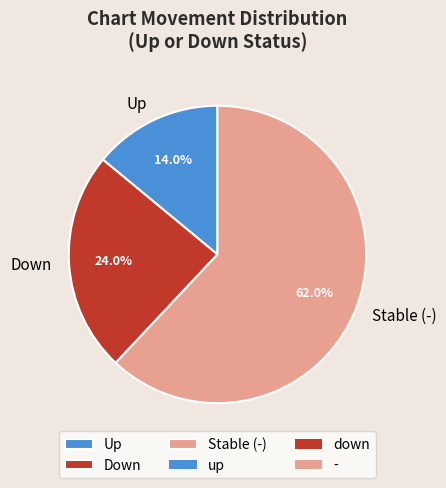

What percentage is NOT represented by Stable (-)?

38.0%